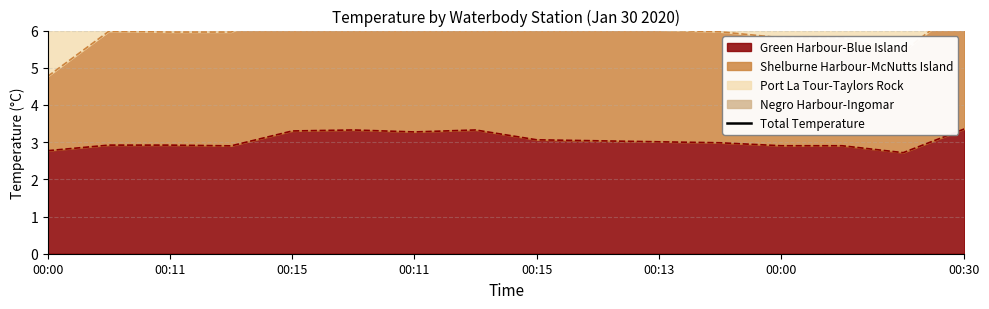

What is the difference between the values at 00:00 and 00:11?

1.5